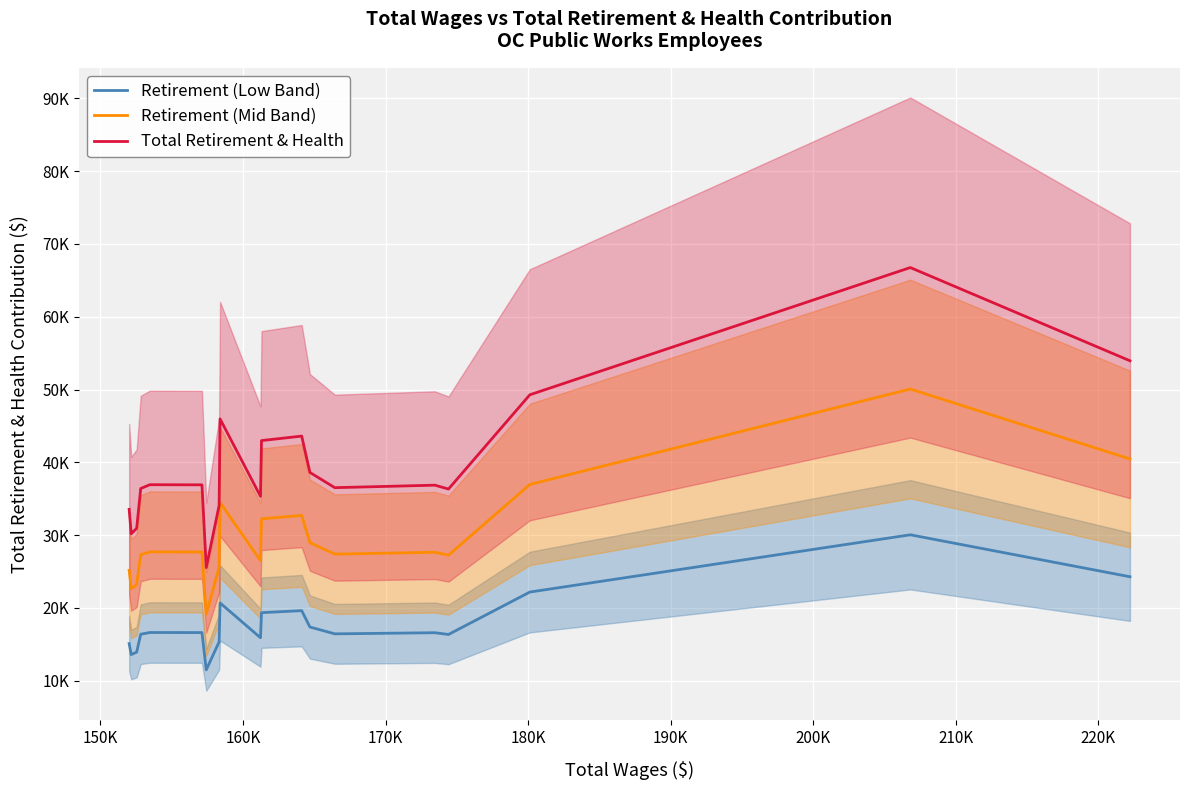

Rank the series by their average value, from lowest to highest.

Retirement (Low Band), Retirement (Mid Band), Total Retirement & Health